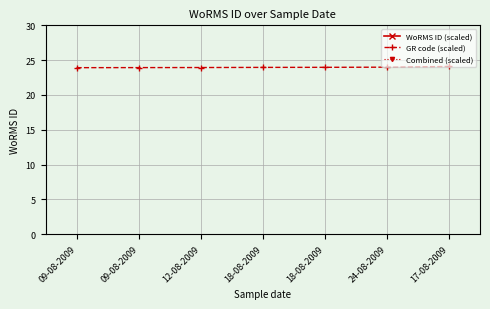

What is the greatest value displayed?

140.7